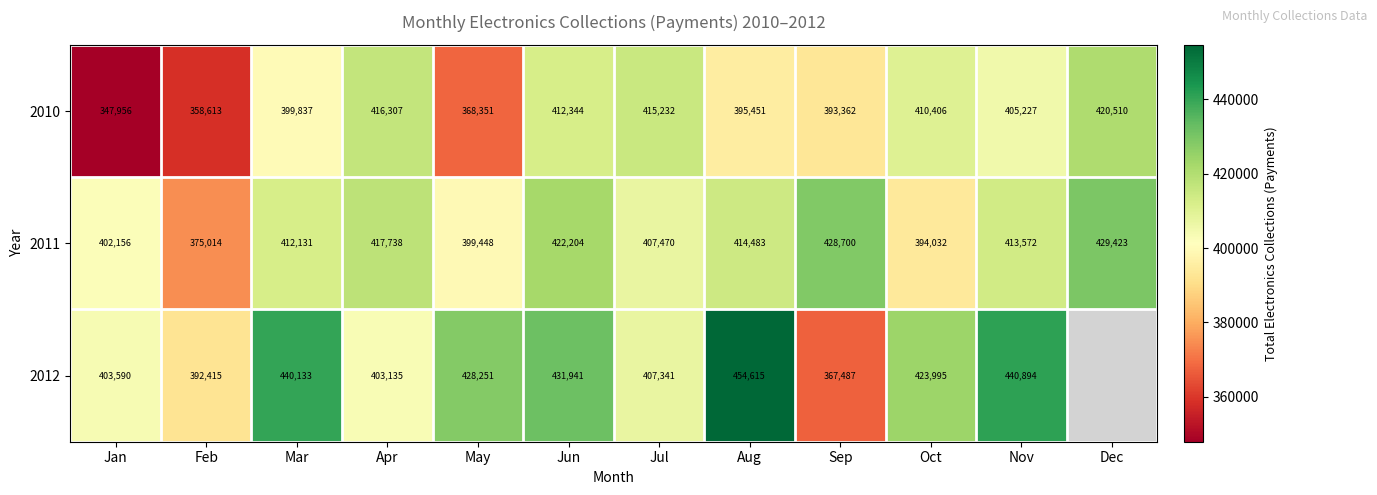

What is the difference between the second highest and second lowest values in the 2011 series?

34668